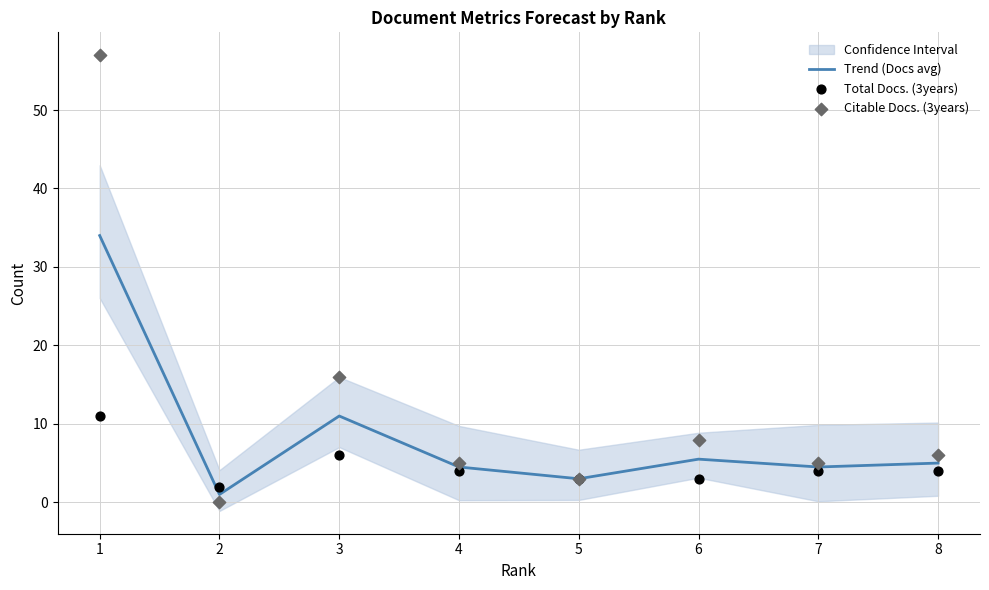

What is the total value across all series at 2?

3.0